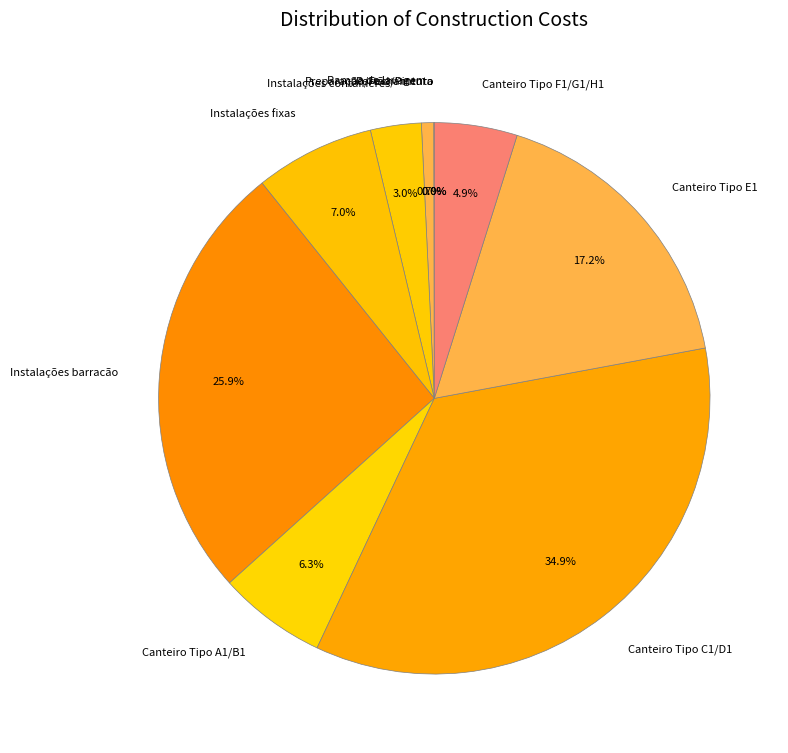

Between Canteiro Tipo A1/B1 and Instalações containeres, which is larger?

Canteiro Tipo A1/B1